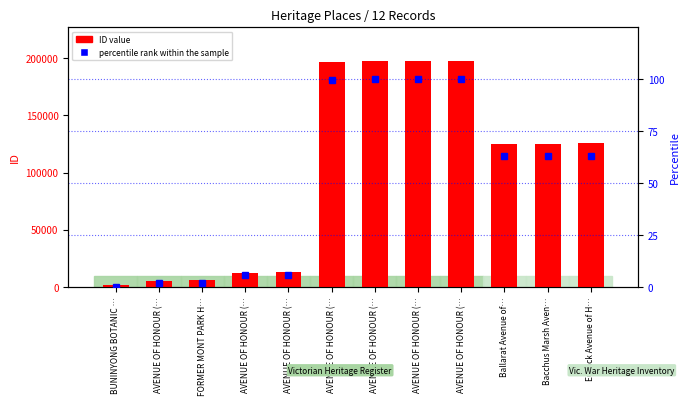

What is the approximate value of percentile rank within the sample at Ballarat Avenue of…?

63.1